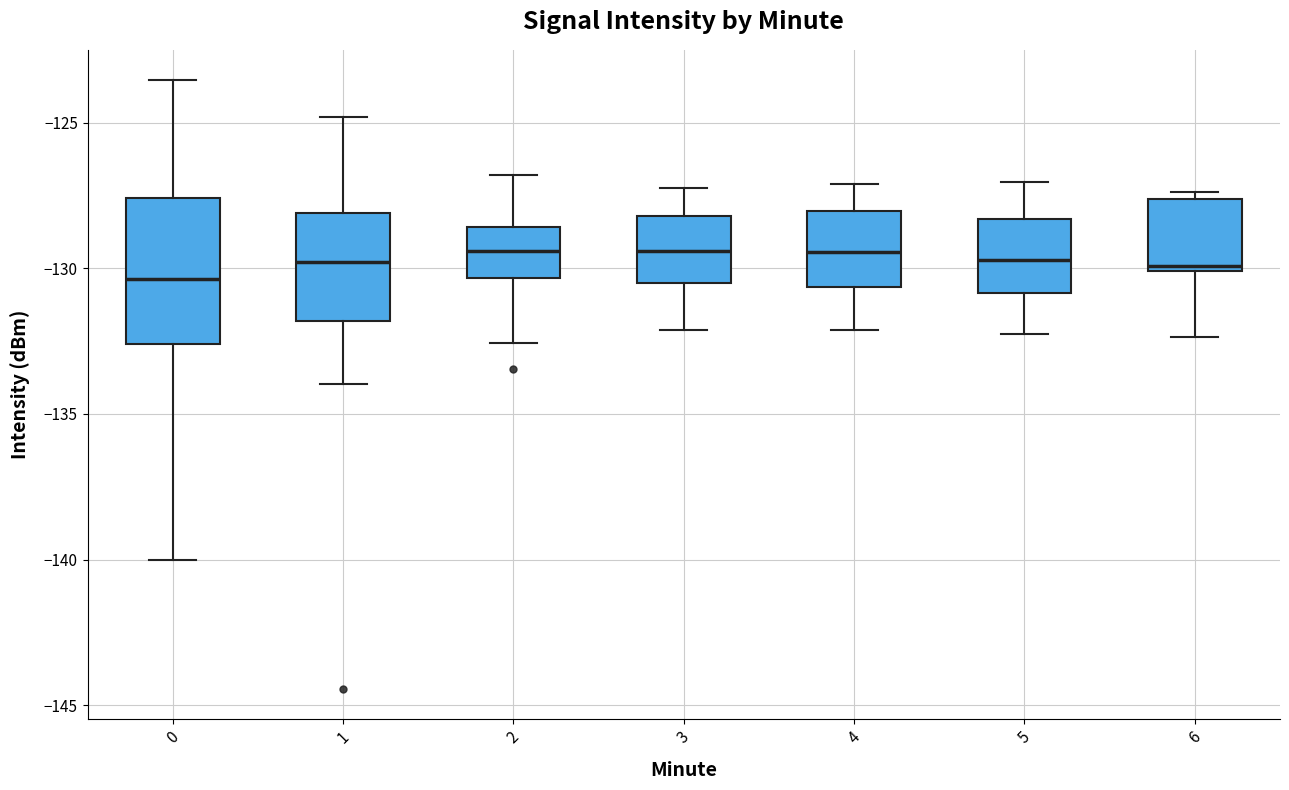

Reading left to right, transcribe this box plot: for each box, give where its median line is, the range the box spans, and where its two whiskers end, as read against the y-axis. The values are not printed on the chart, so give them approximately, as read against the axis.

0: median -130.5, box -132.5 to -127.5, whiskers -140.0 to -123.5
1: median -130.0, box -132.0 to -128.0, whiskers -134.0 to -125.0
2: median -129.5, box -130.5 to -128.5, whiskers -132.5 to -127.0
3: median -129.5, box -130.5 to -128.0, whiskers -132.0 to -127.0
4: median -129.5, box -130.5 to -128.0, whiskers -132.0 to -127.0
5: median -129.5, box -131.0 to -128.5, whiskers -132.0 to -127.0
6: median -130.0 (just above the box's lower edge), box -130.0 to -127.5, whiskers -132.5 to -127.5 (just above the box's upper edge)